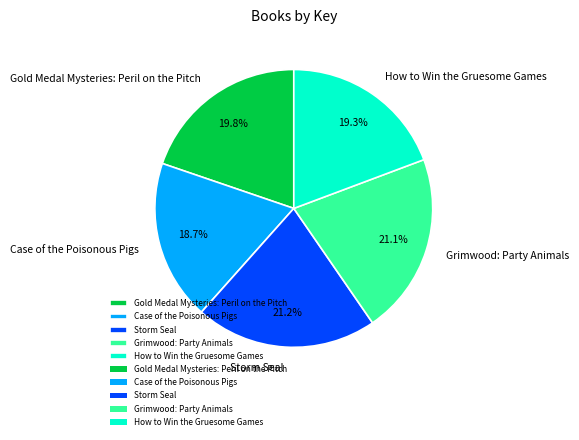

How many segments does this pie chart have?

5